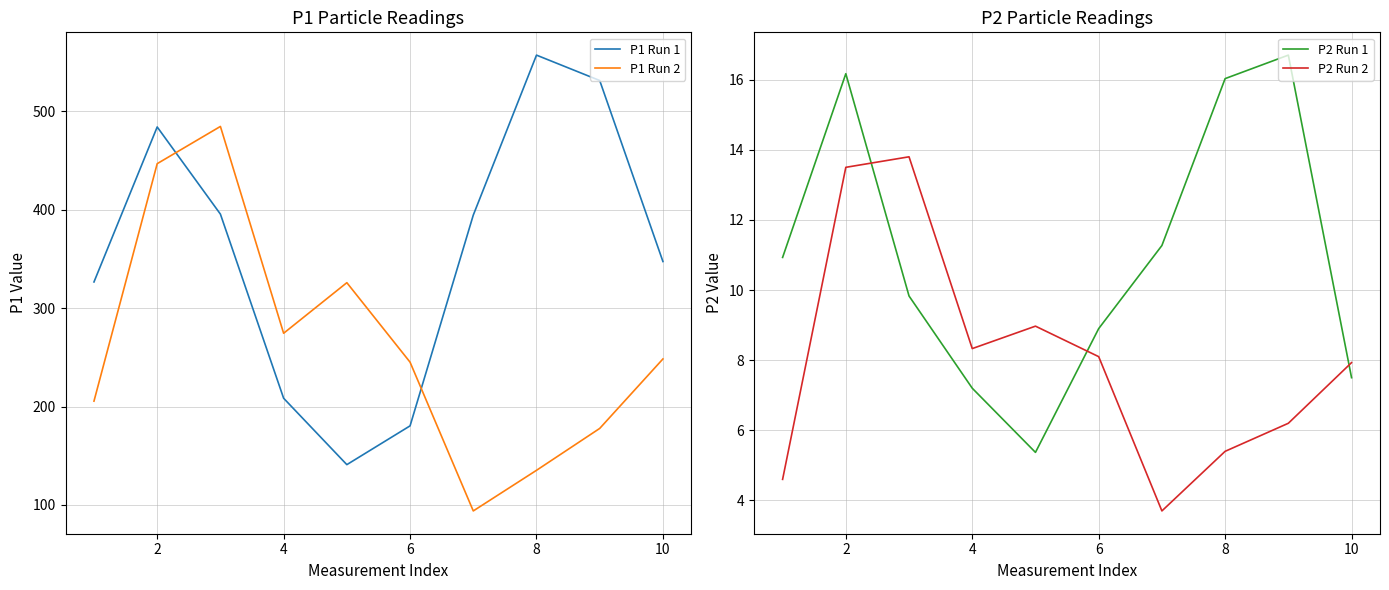

Is it true that P1 Run 2 equals 539.7 at 8?

False